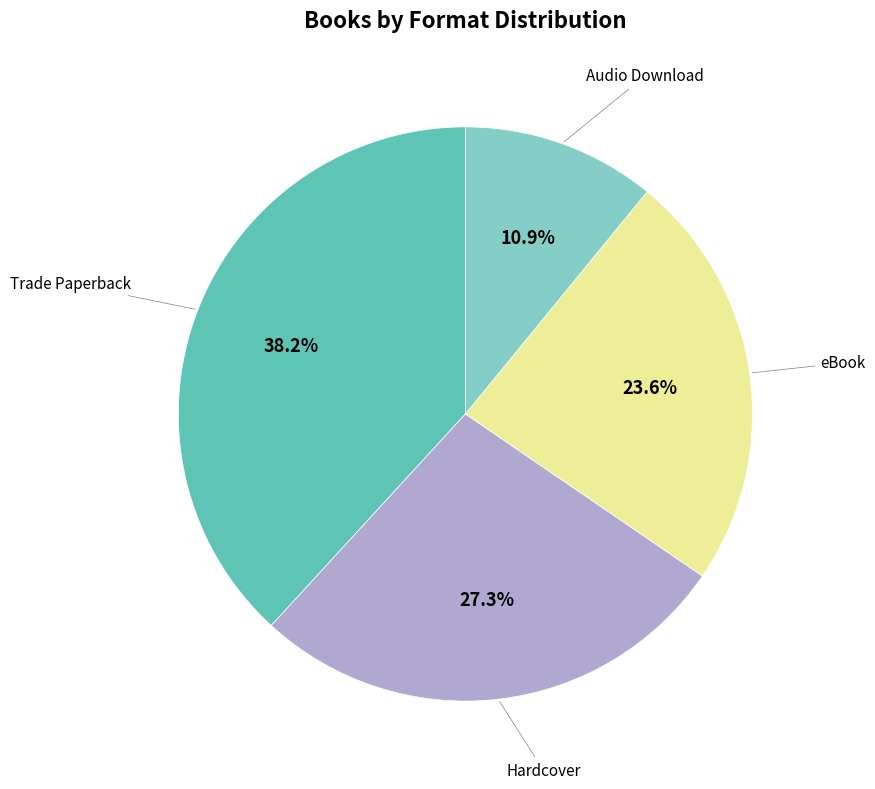

Is there any slice that represents more than half of the pie?

No